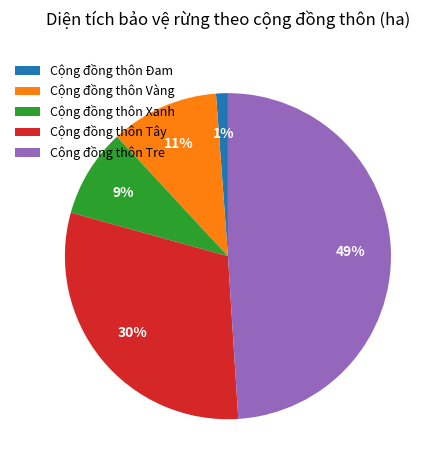

How many slices are in this pie chart?

5